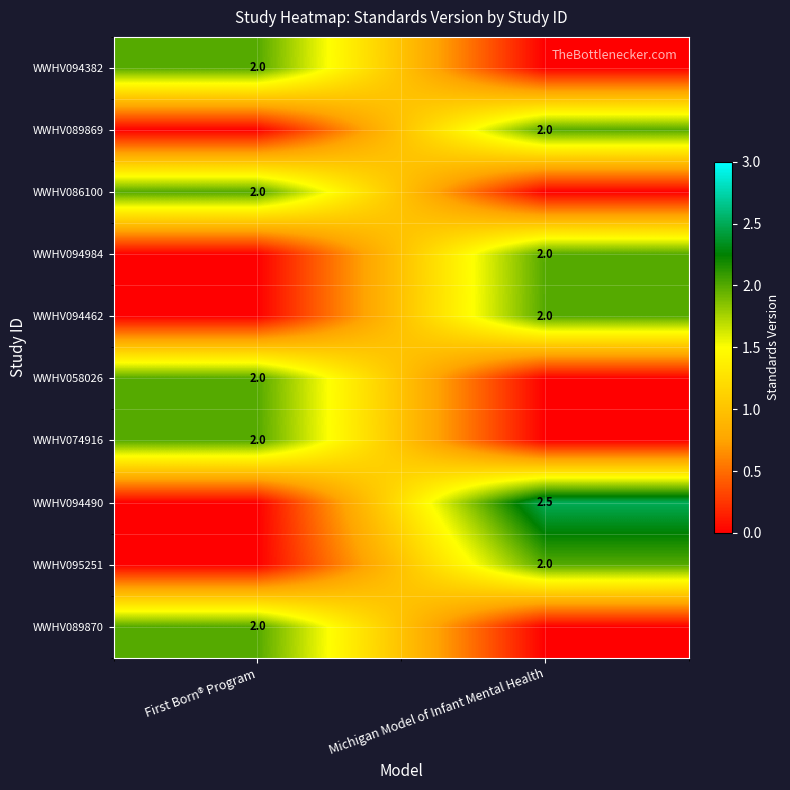

Is it true that WWHV094382 equals 2.7 at First Born® Program?

False